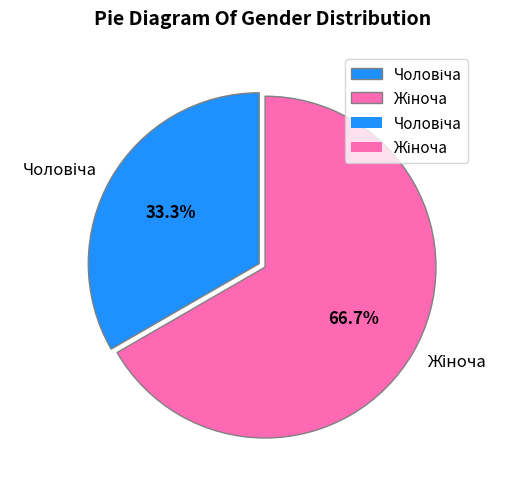

Does any single category account for the majority?

Yes